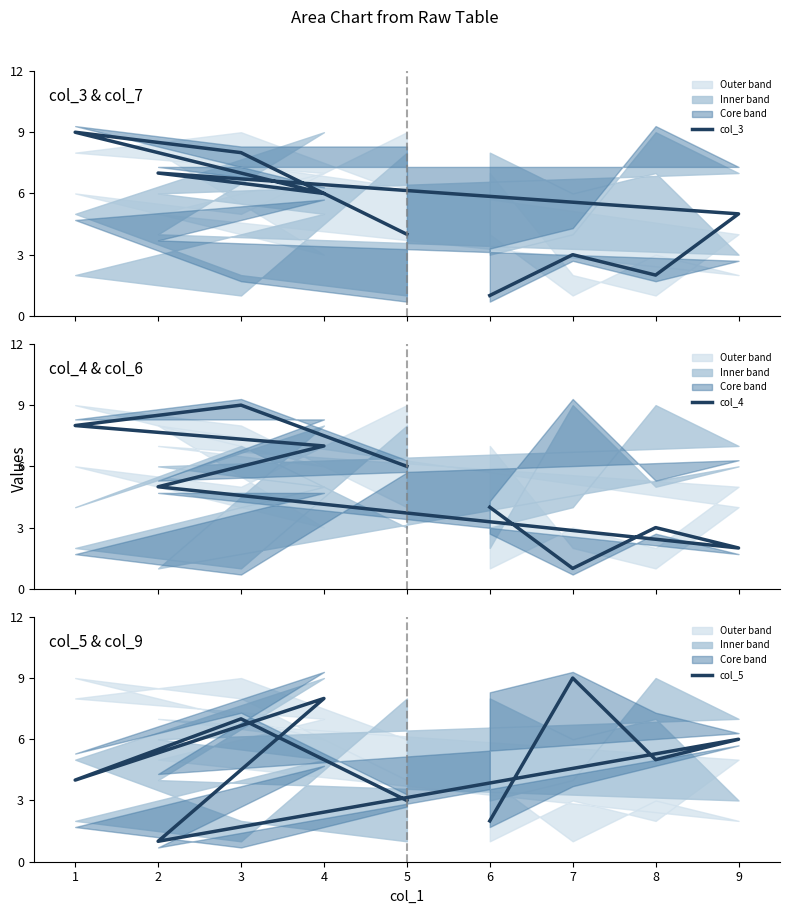

What is the average value of the col_3 series?

5